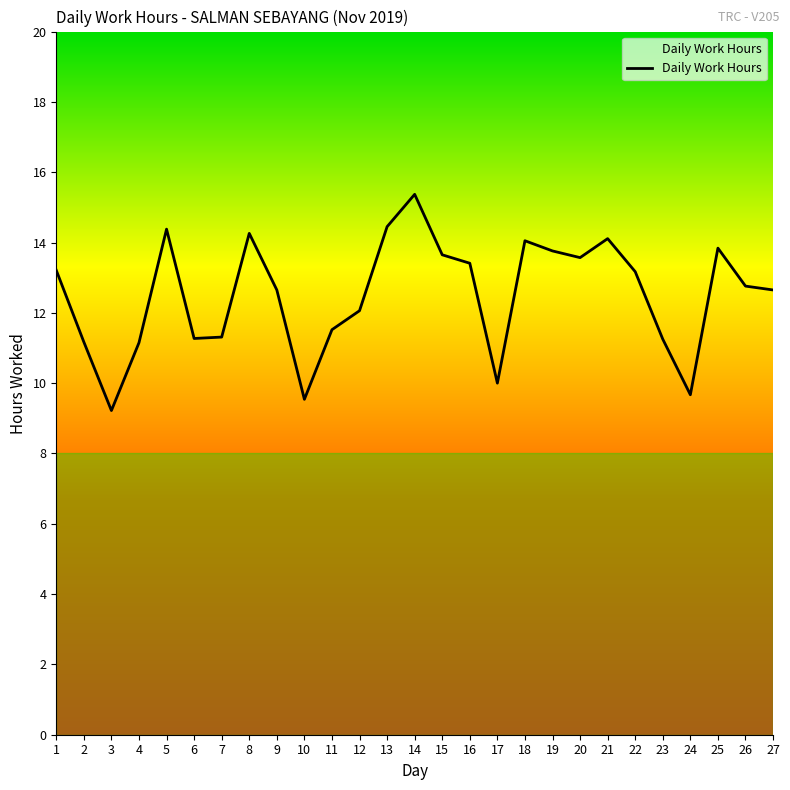

The chart shows a value of 16.4 at 17. True or false?

False